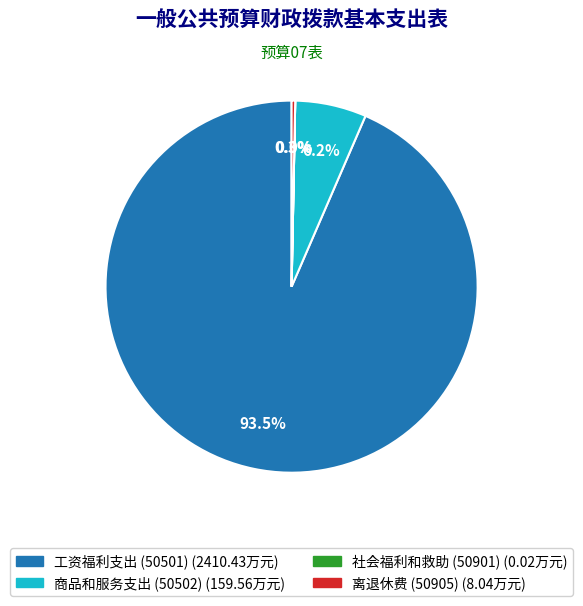

Approximately how many times larger is the value at 工资福利支出 compared to 离退休费?

299.8